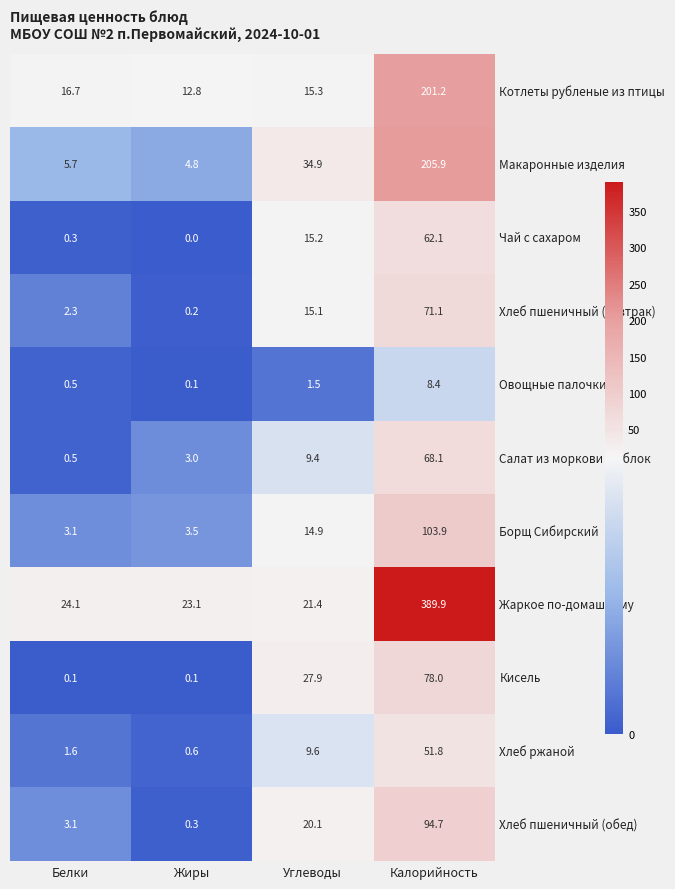

Which label corresponds to the largest value in the chart?

Калорийность